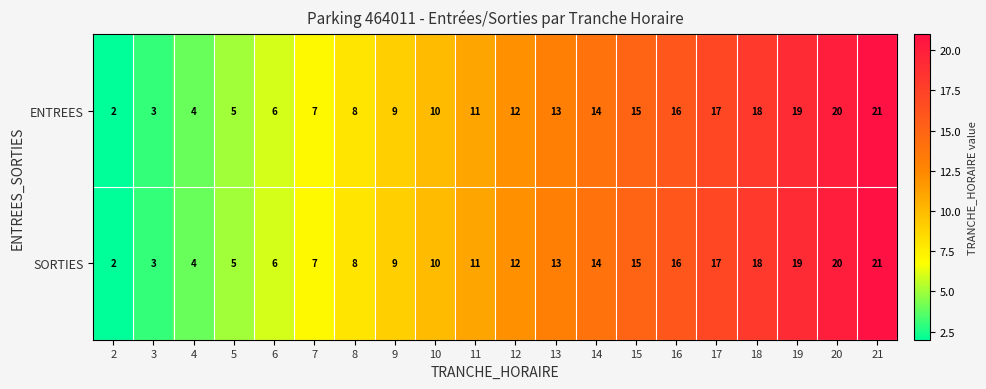

Is it true that ENTREES equals 11 at 11?

True